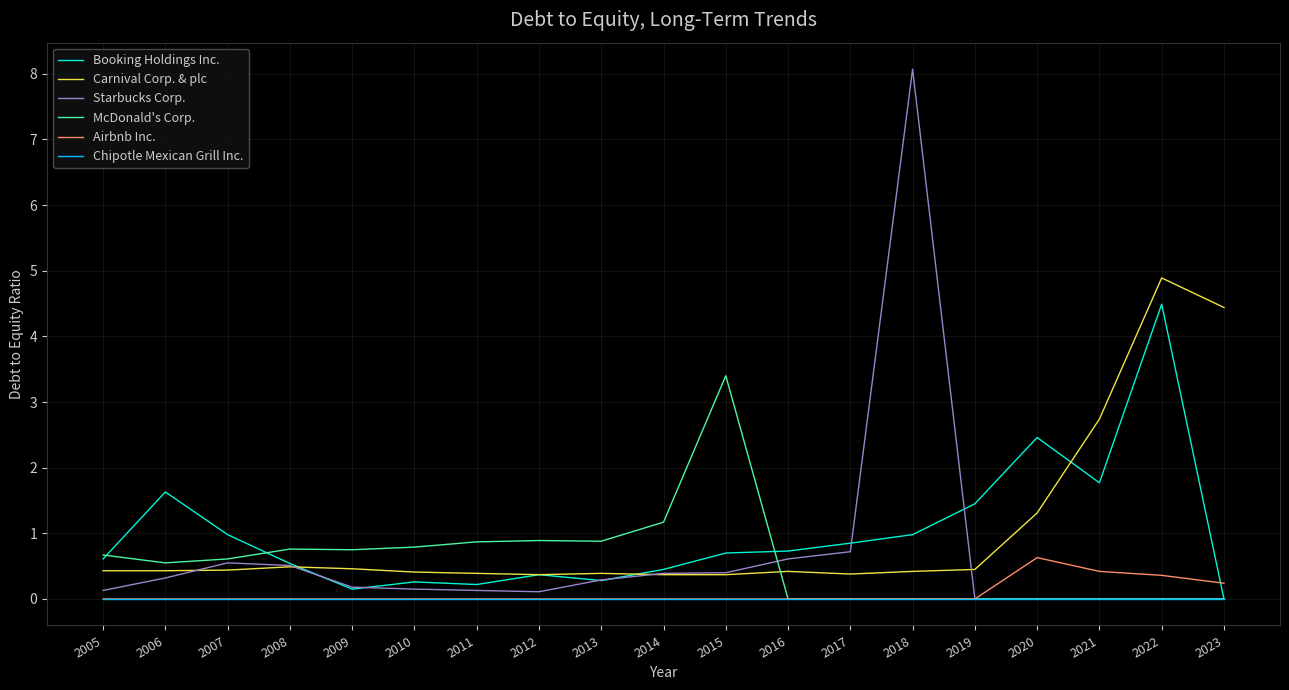

Between 2009 and 2023, which series saw the biggest shift?

Carnival Corp. & plc